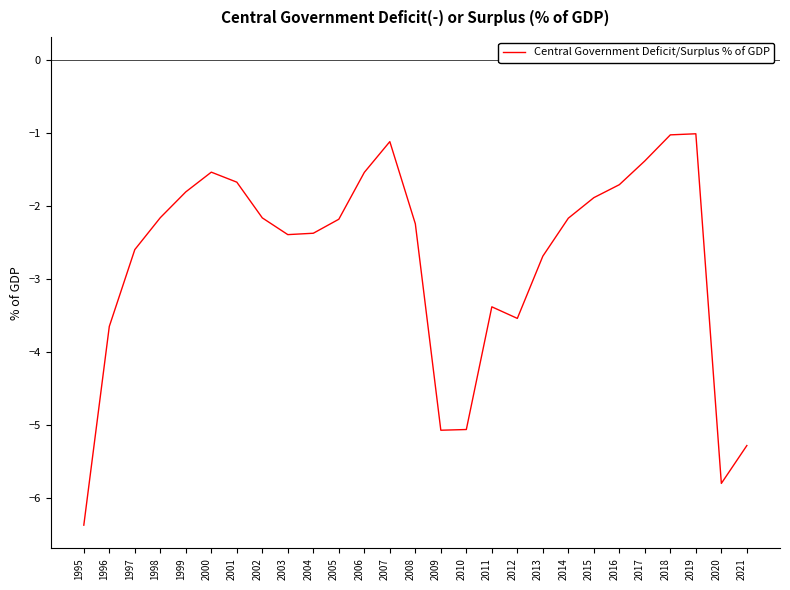

What is the minimum value shown in the chart?

-6.4